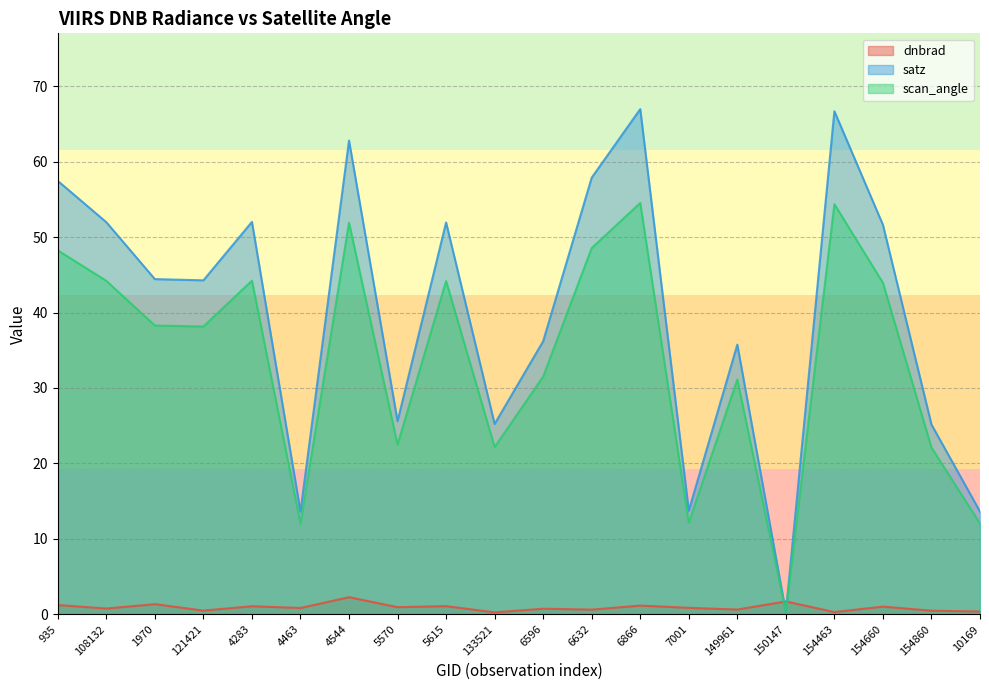

What is the sum of the satz values at 150147 and 154860?

25.4